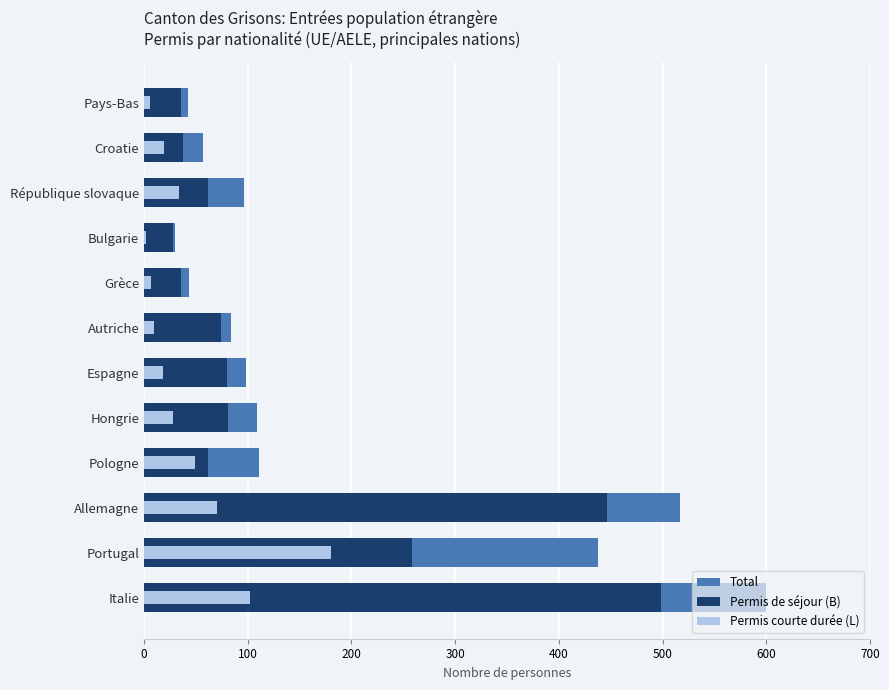

How many groups of bars are there?

12